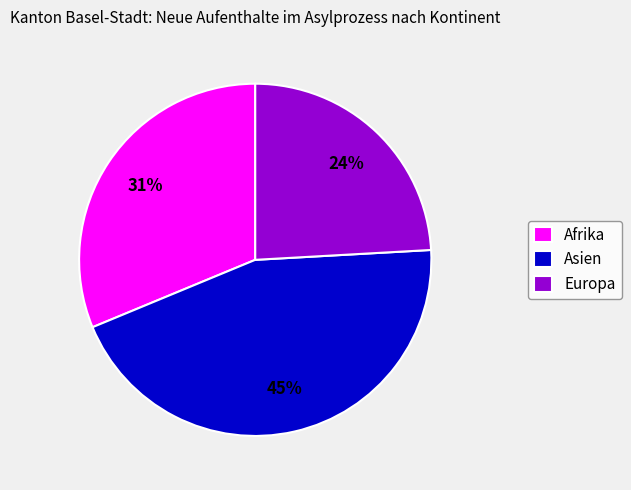

True or false: Afrika accounts for 31% of the total.

True